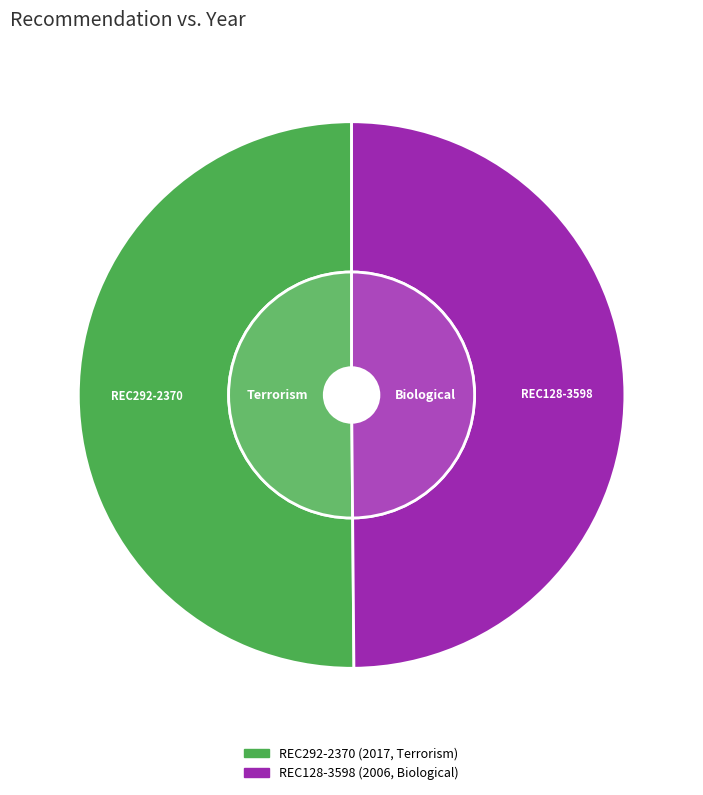

To the nearest percent, what is the average slice percentage?

50%